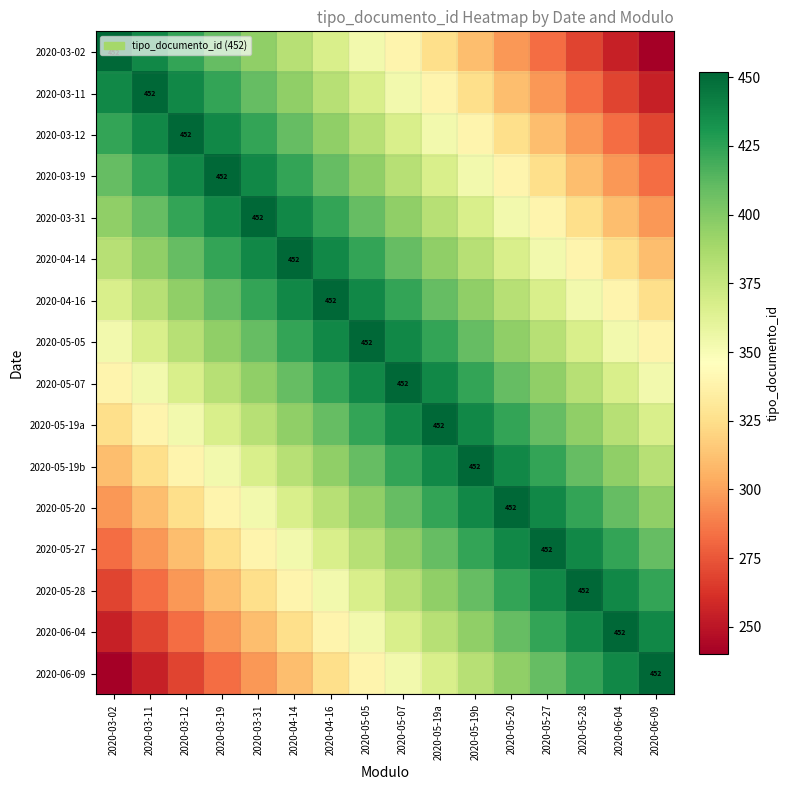

What value does the 2020-03-11 series have at 2020-05-05?

367.2